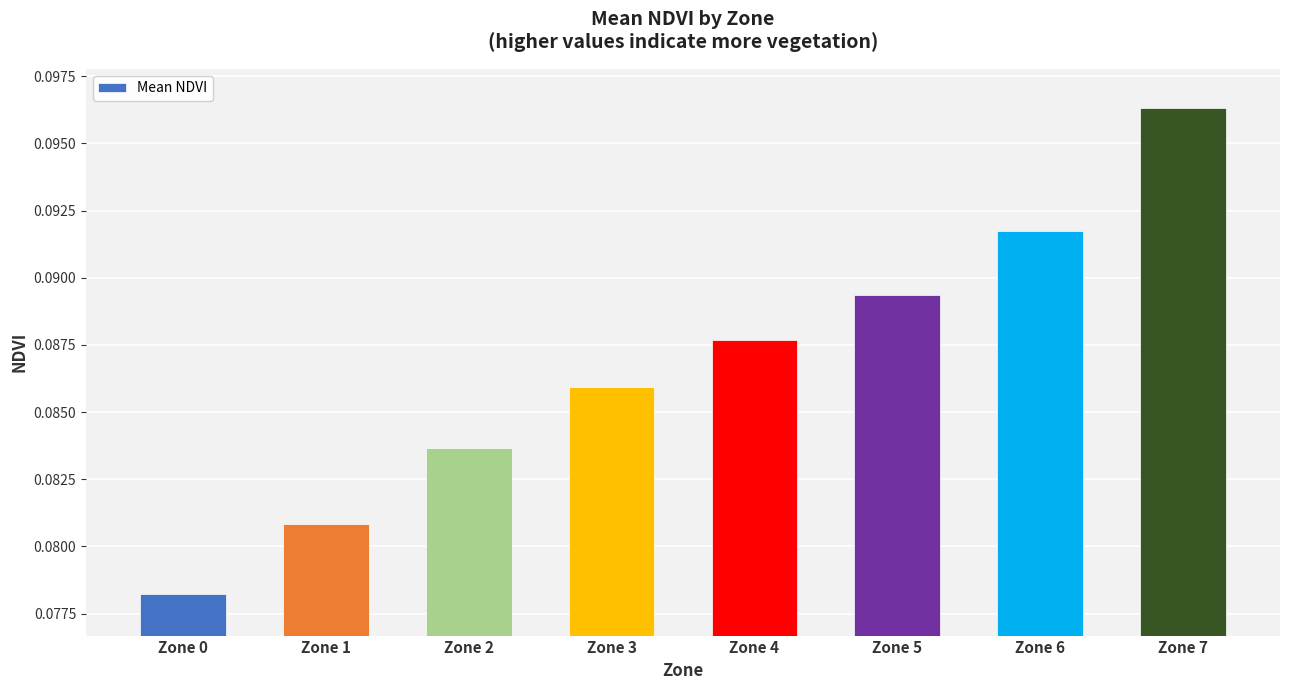

List the labels in order of value, smallest first.

Zone 0, Zone 1, Zone 2, Zone 3, Zone 4, Zone 5, Zone 6, Zone 7